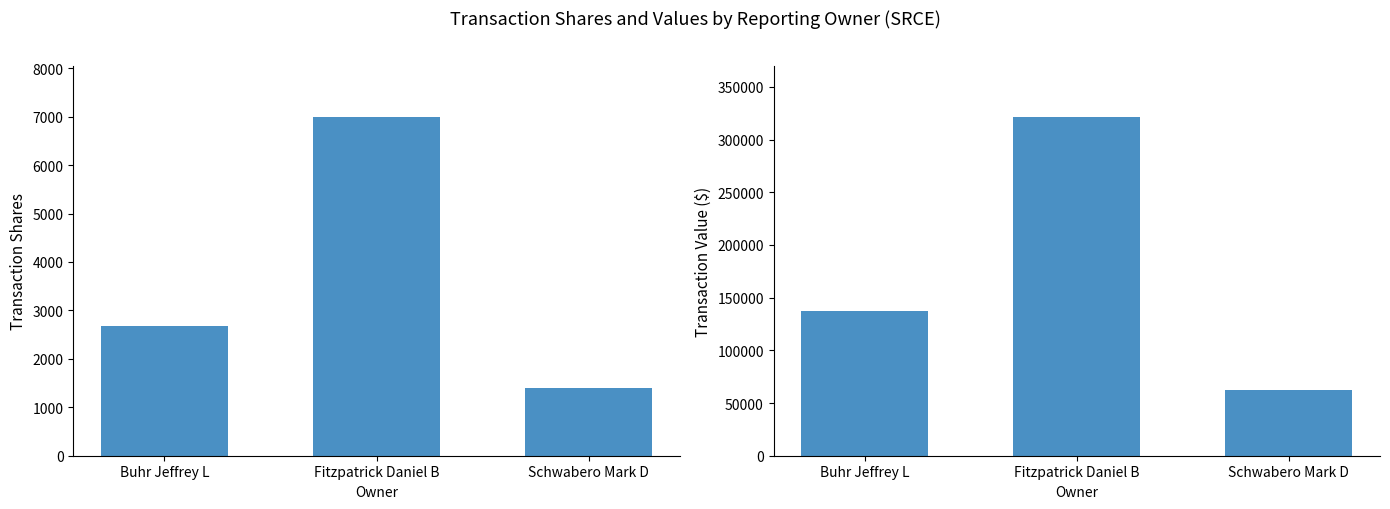

What is the difference between the transactionValue values at Buhr Jeffrey L and Schwabero Mark D?

74290